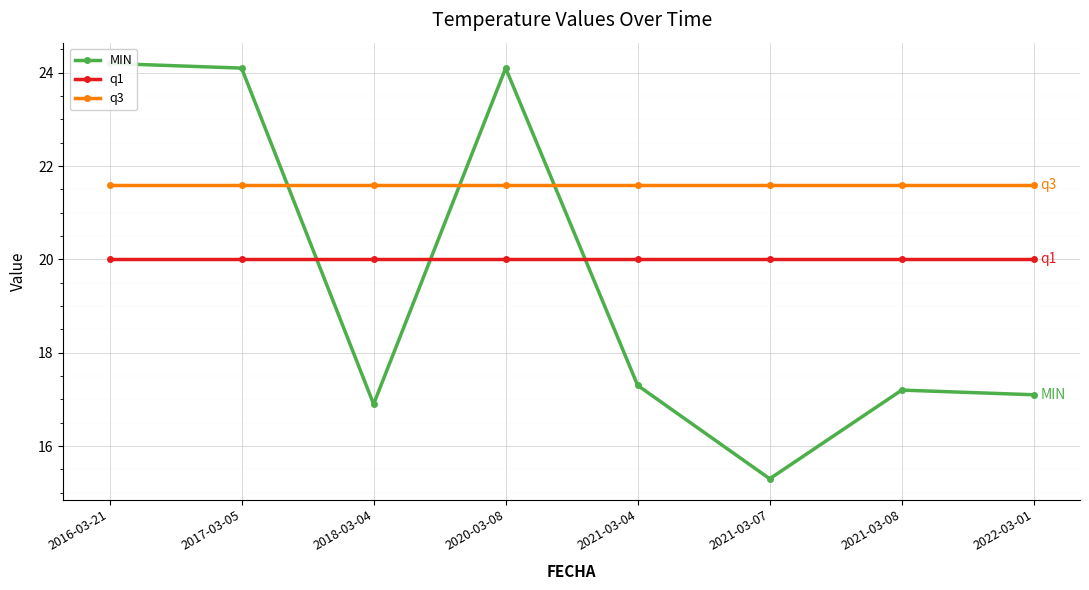

What is the value of the q1 point at the 3rd from the left?

20.0